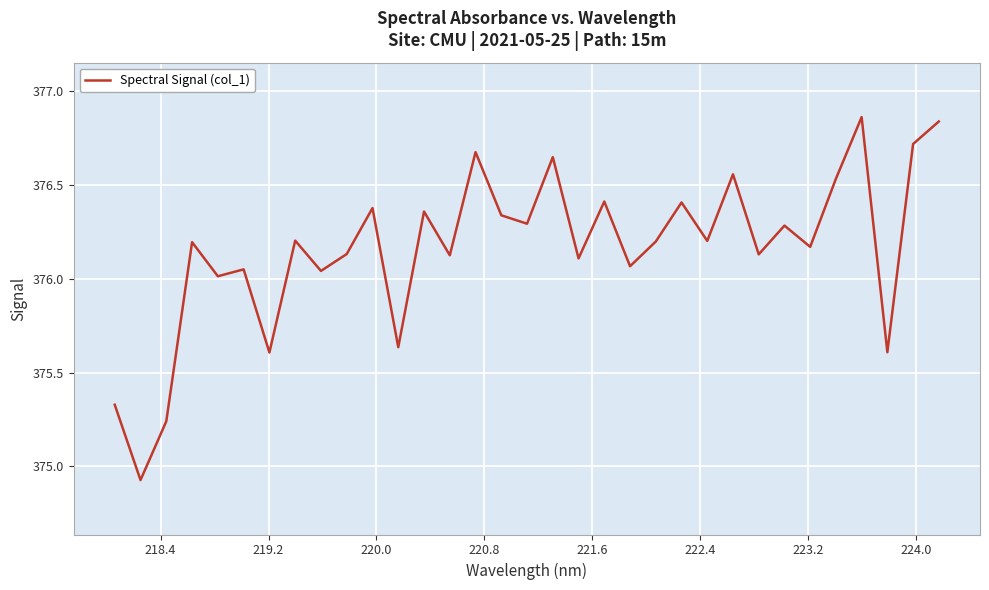

Does the chart display data point markers on the line(s)?

No